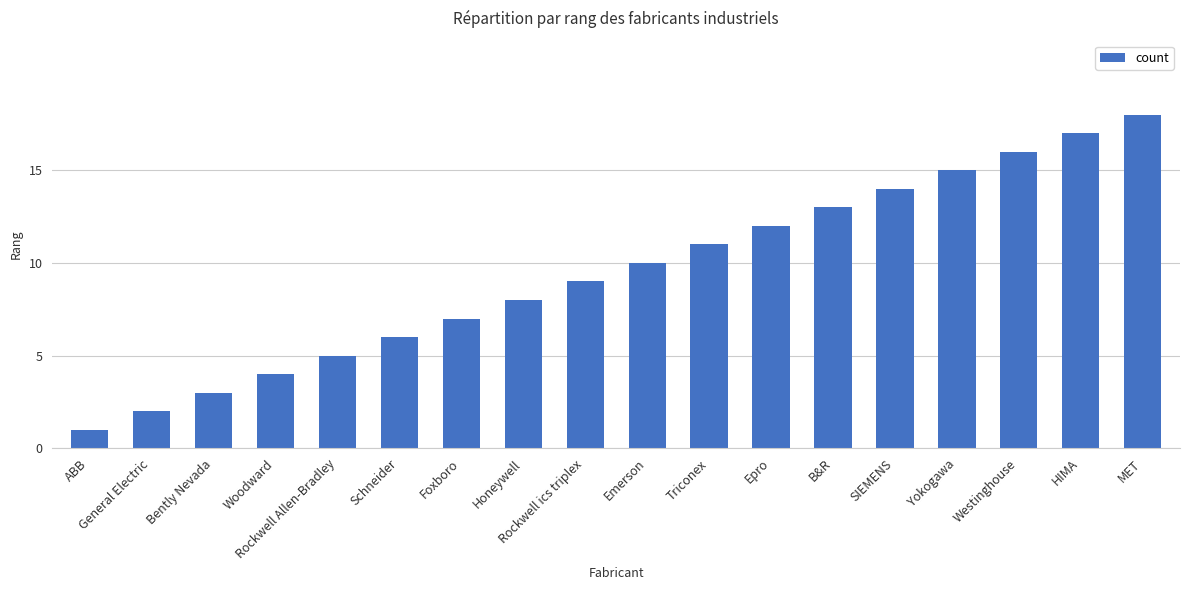

Between Woodward and Emerson, which is larger?

Emerson